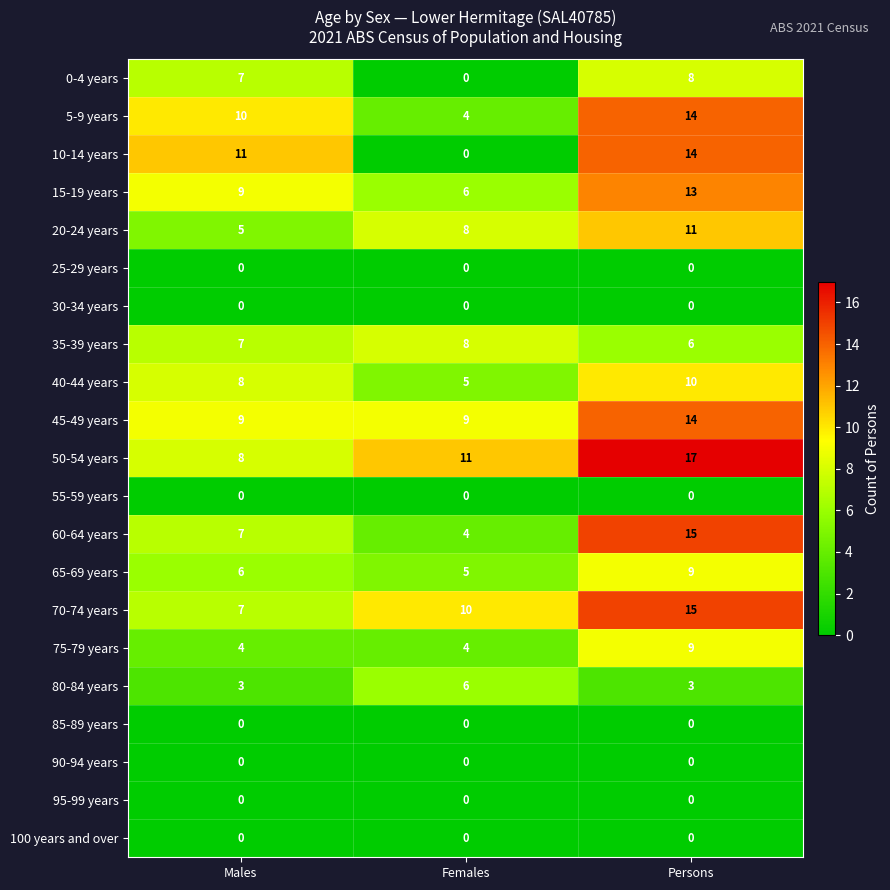

What is the total value across all series at Persons?

158